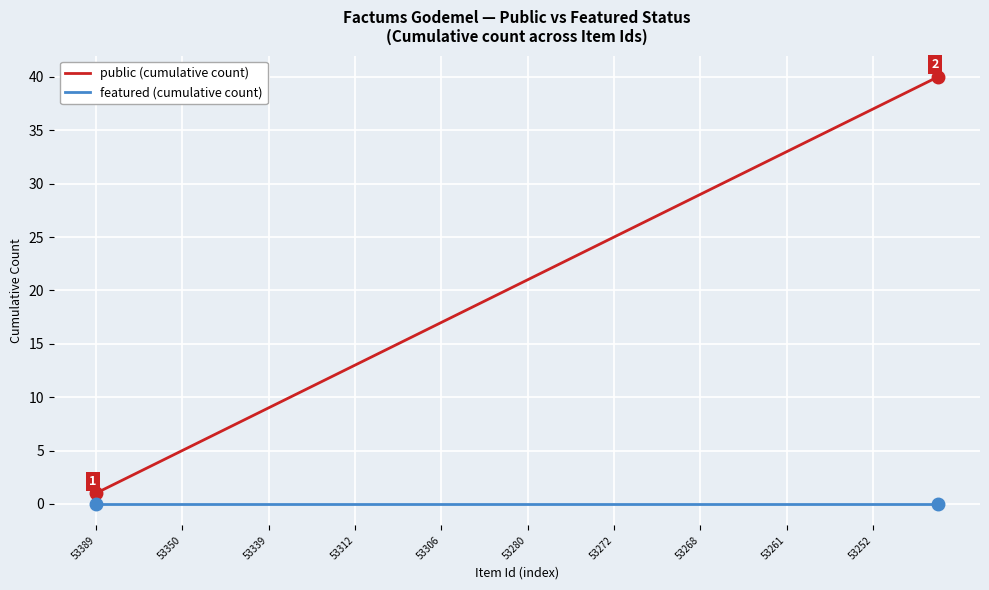

True or false: featured (cumulative count) and public (cumulative count) cross at least once.

False